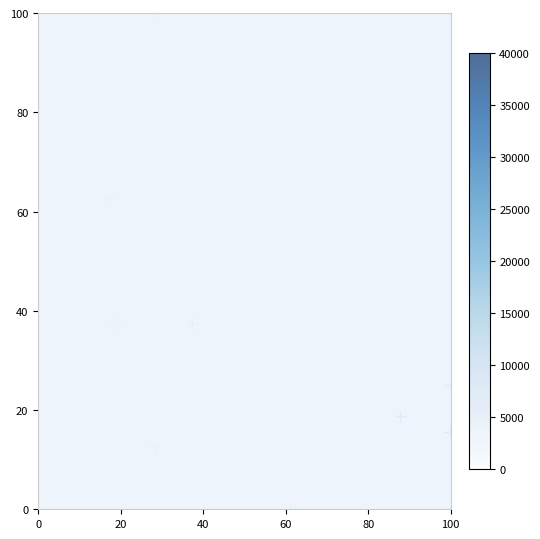

What is the average Y value?

32.2